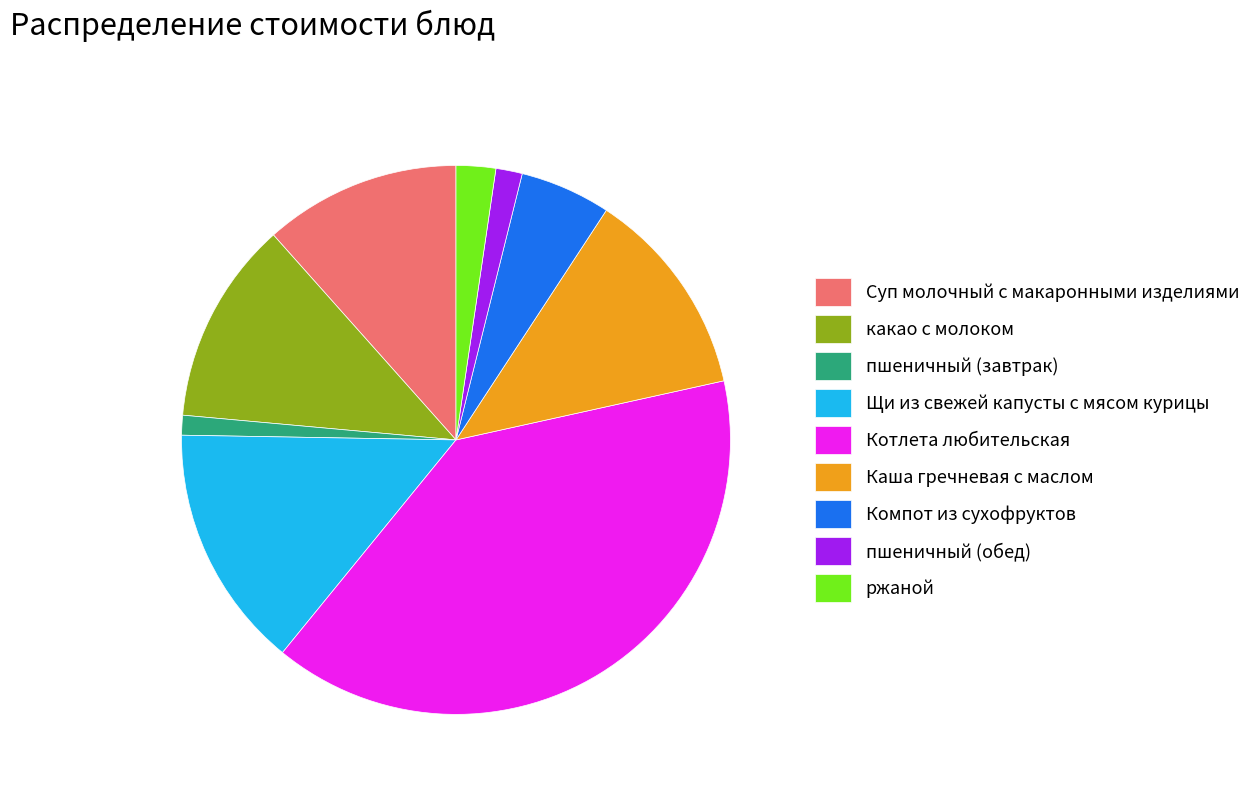

Do Компот из сухофруктов and пшеничный (завтрак) together represent more than half of the pie?

No